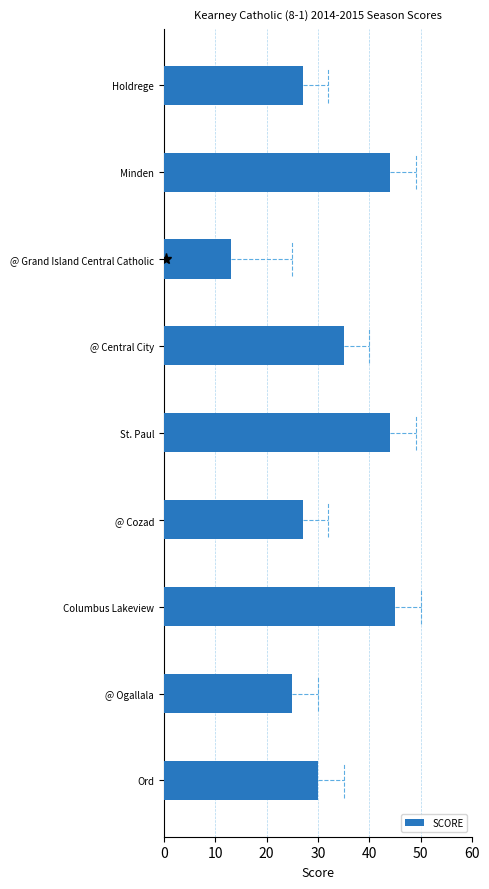

Which category has the lowest value across all series?

@ Grand Island Central Catholic